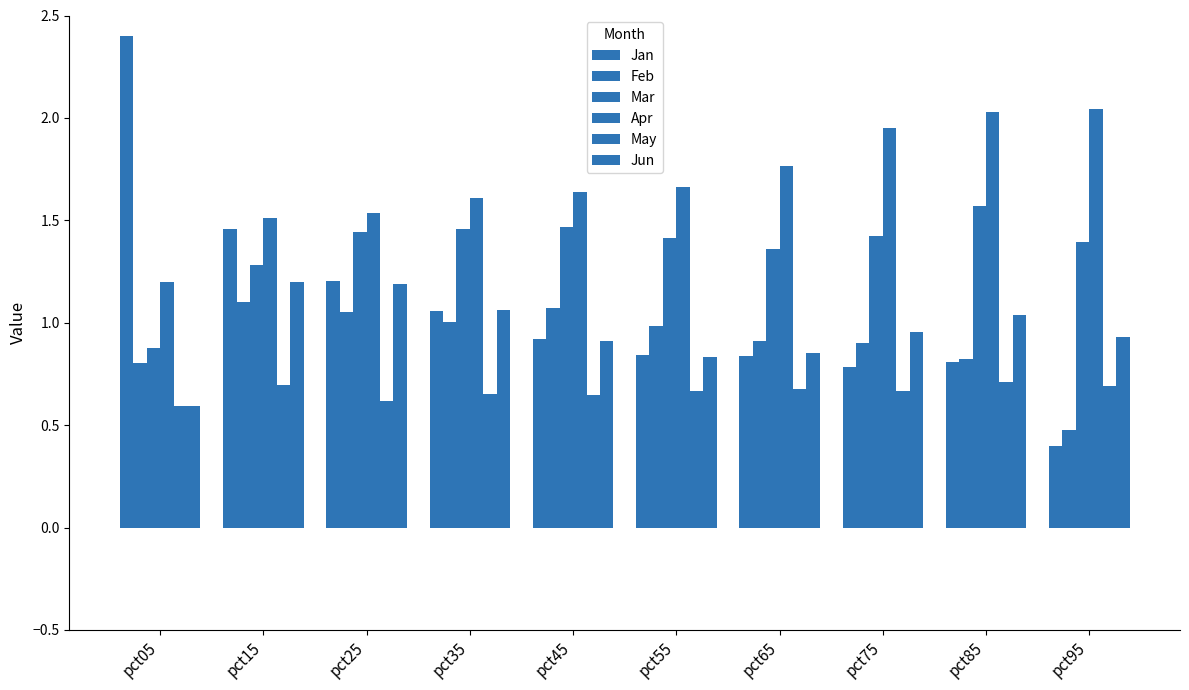

How many bars are there in total?

60